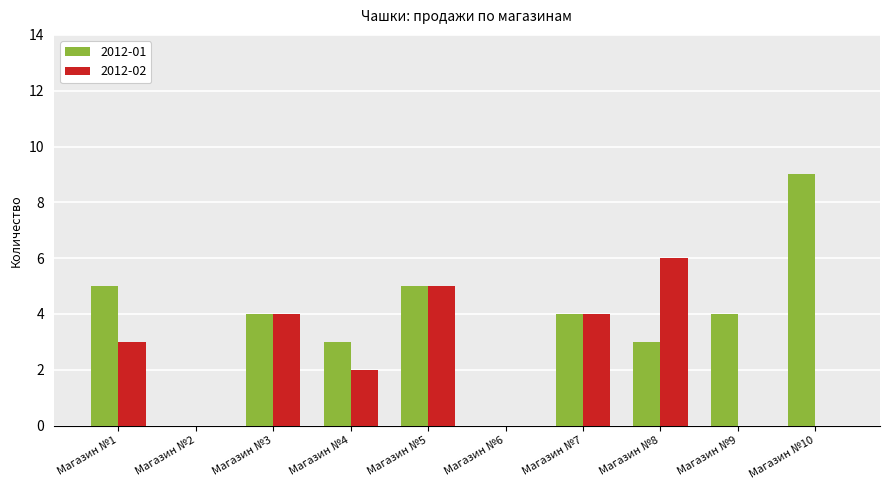

Which series has the largest total across all categories?

2012-01